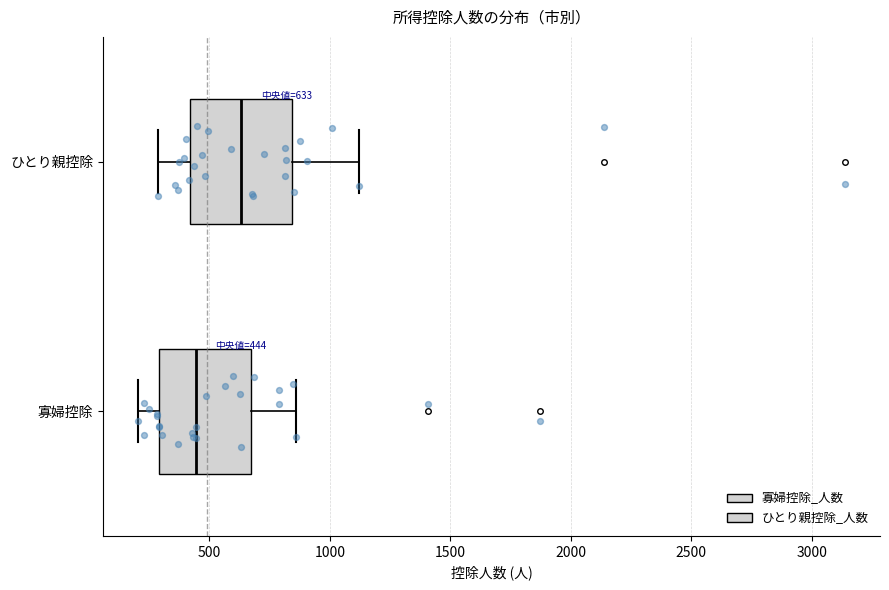

Which box has the furthest to the left median line?

寡婦控除